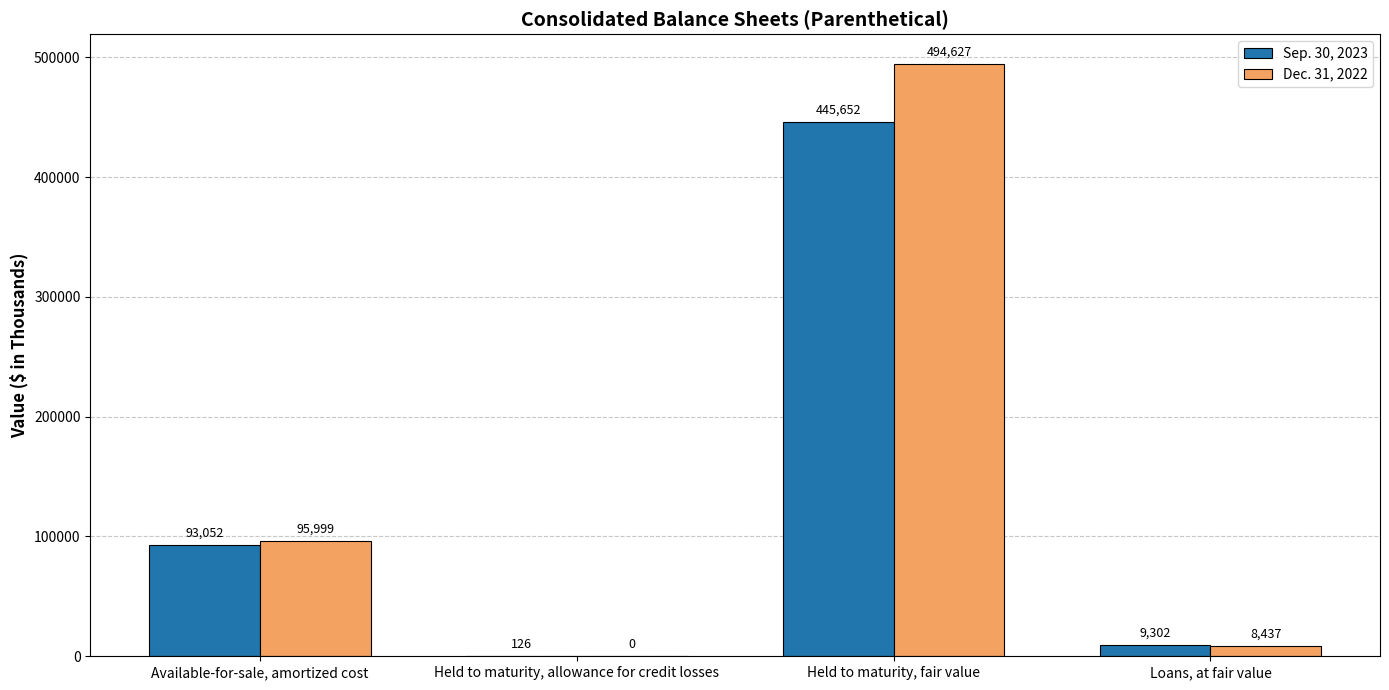

At which category is the sum across all series the highest?

Held to maturity, fair value